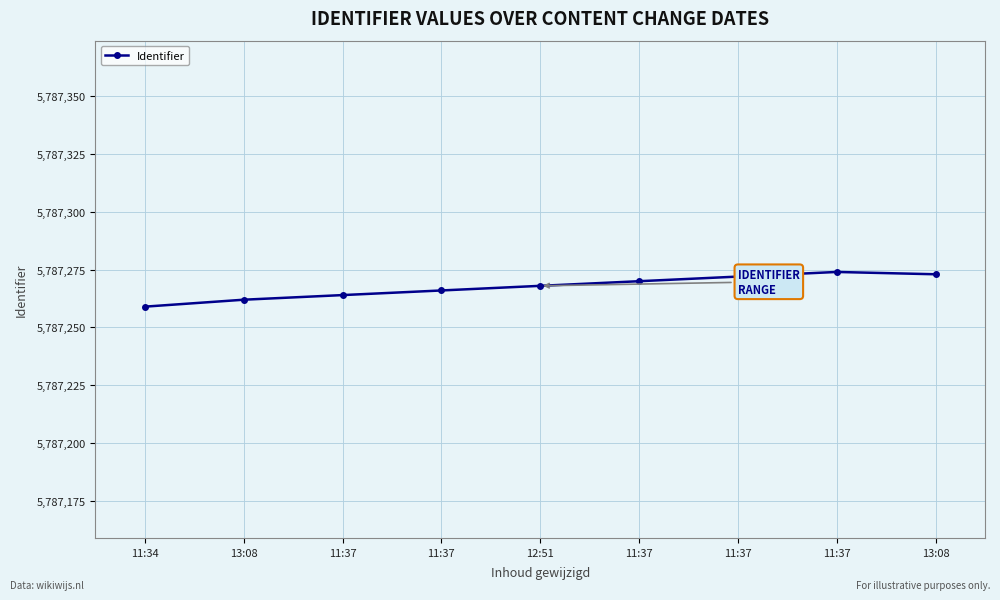

How many lines are shown in the chart?

1